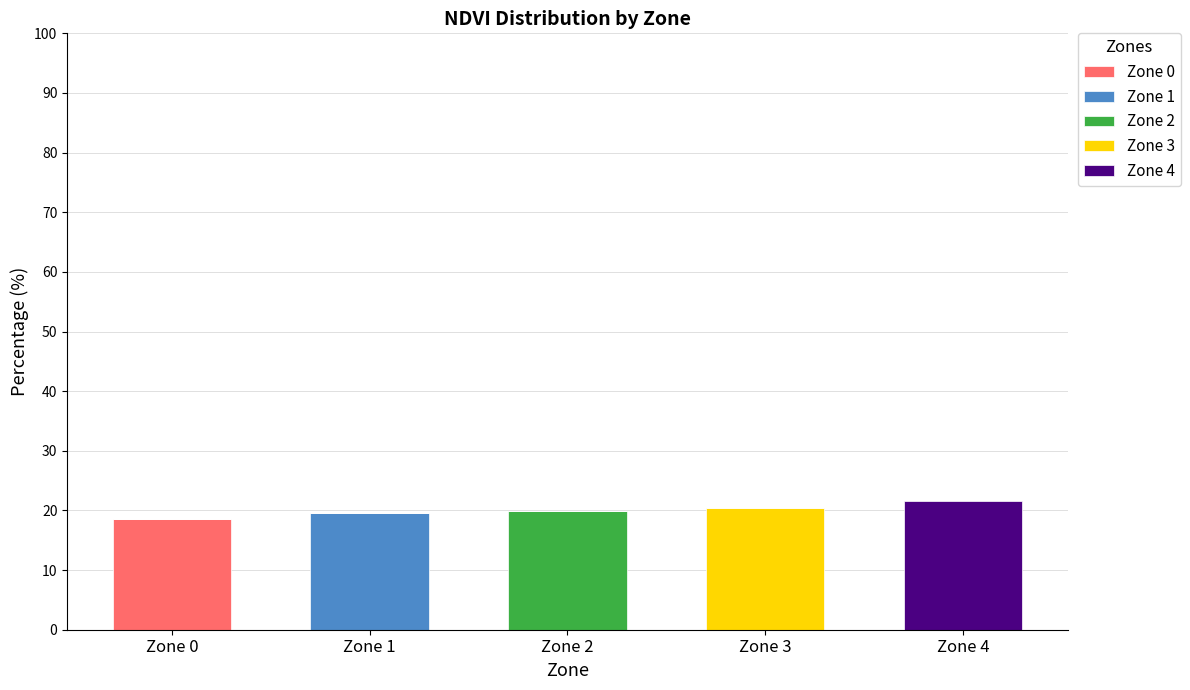

What is the total value across all series at Zone 1?

19.5